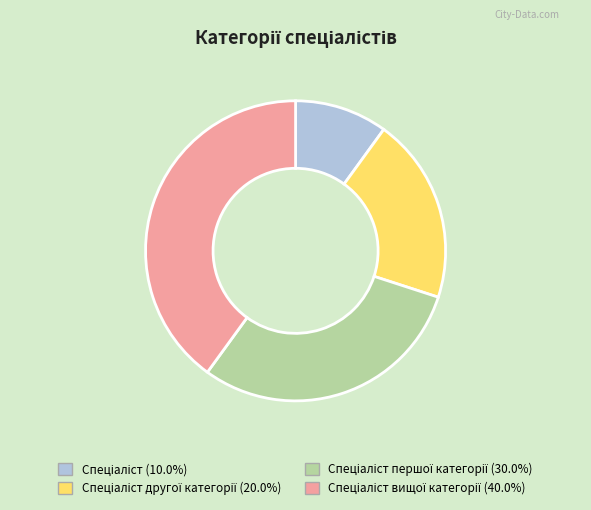

Is there any slice that represents more than half of the pie?

No